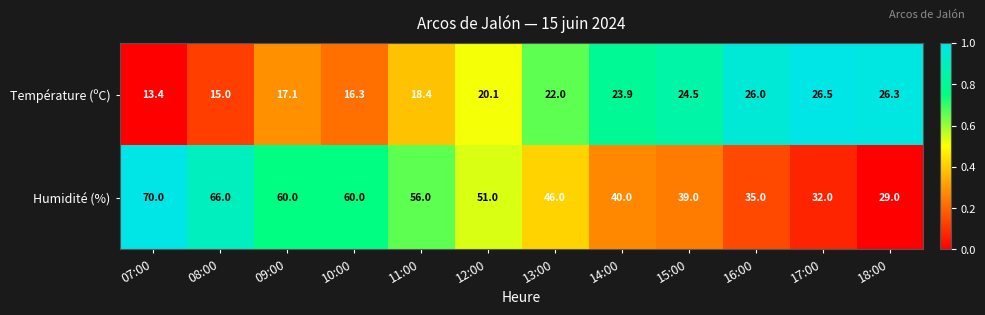

The value of Température (ºC) at 17:00 is 26.5. True or false?

True